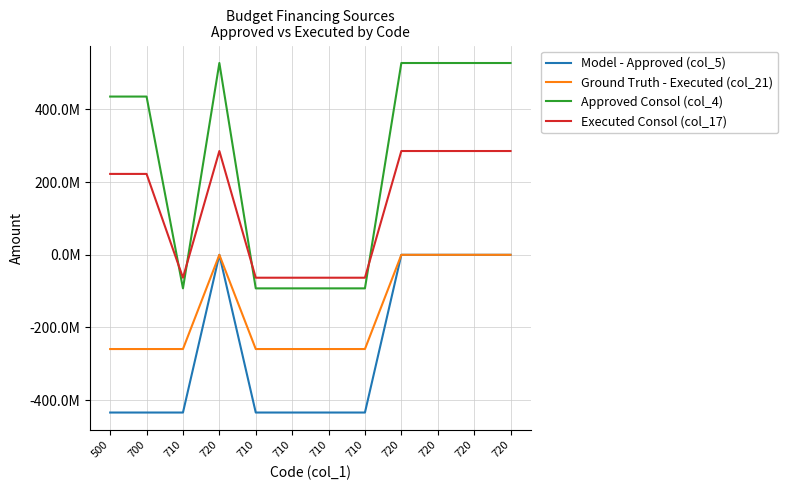

Where does the Approved Consol (col_4) series first go above 435567453?

500